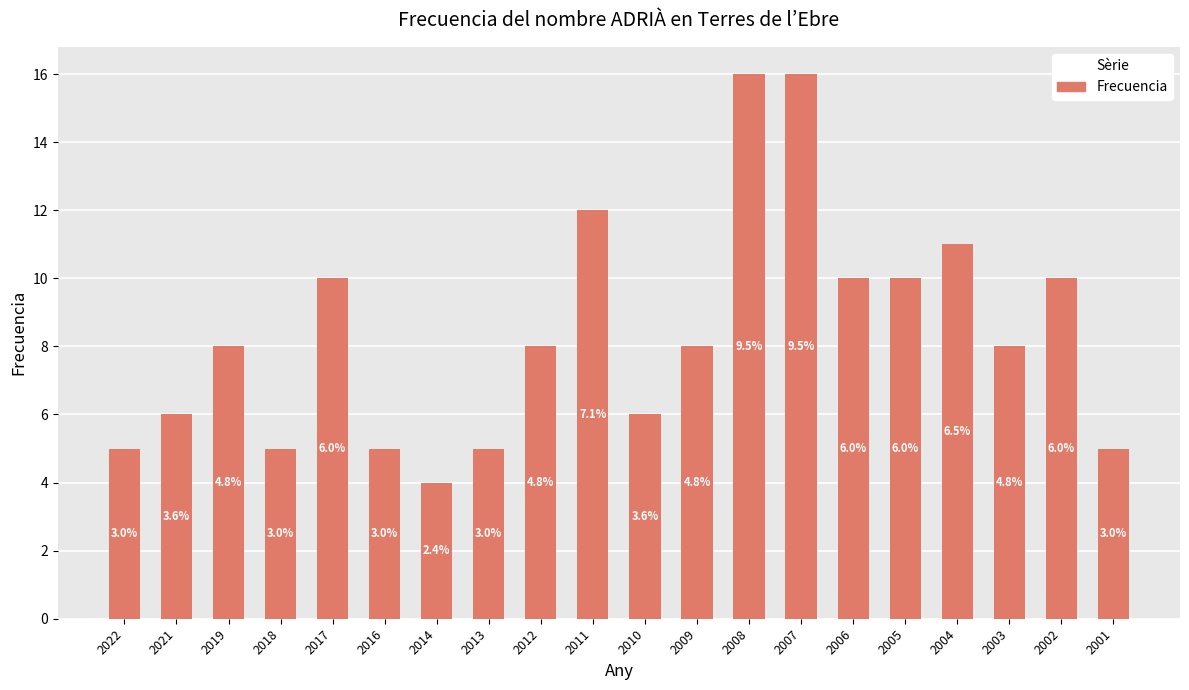

The value at 2019 is 8. True or false?

True